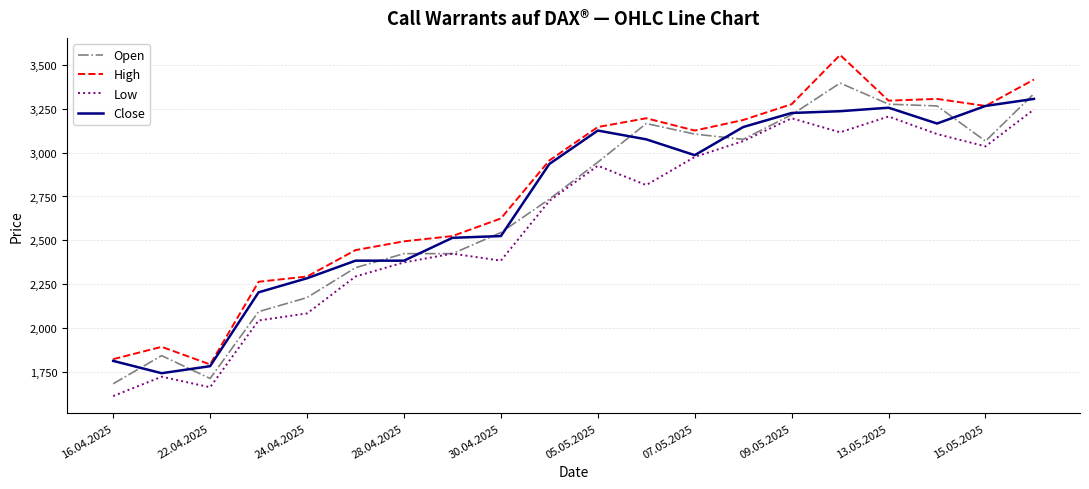

True or false: High and Low cross at least once.

False